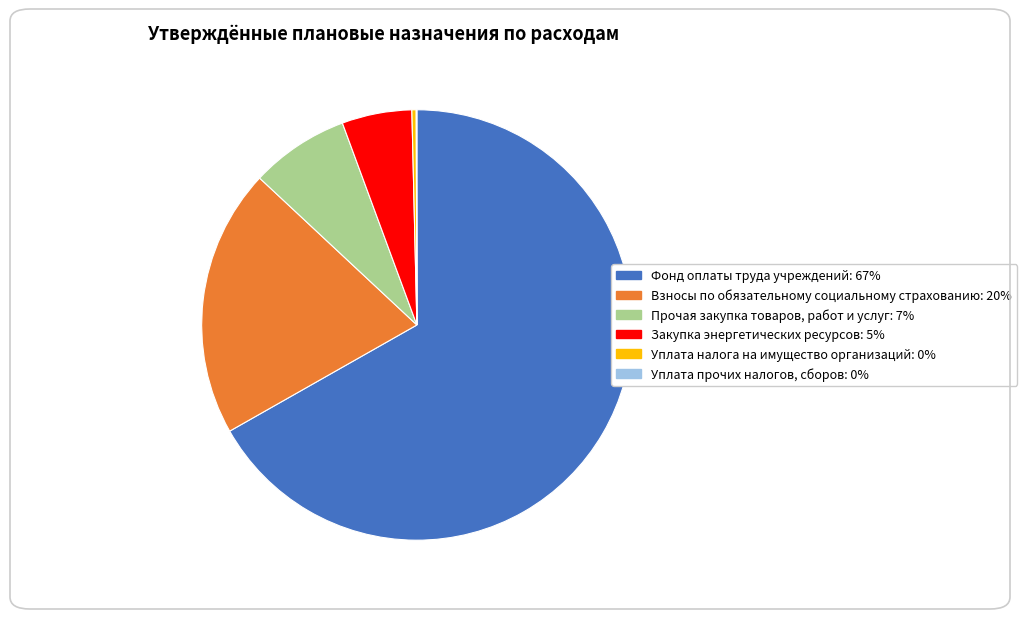

Does Фонд оплаты труда учреждений: 67% account for over 50% of the chart?

Yes